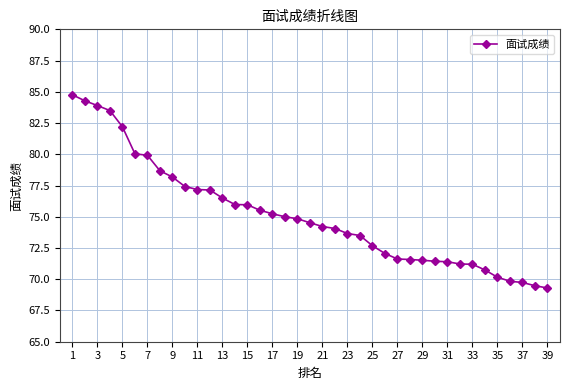

What is the maximum value shown in the chart?

84.8